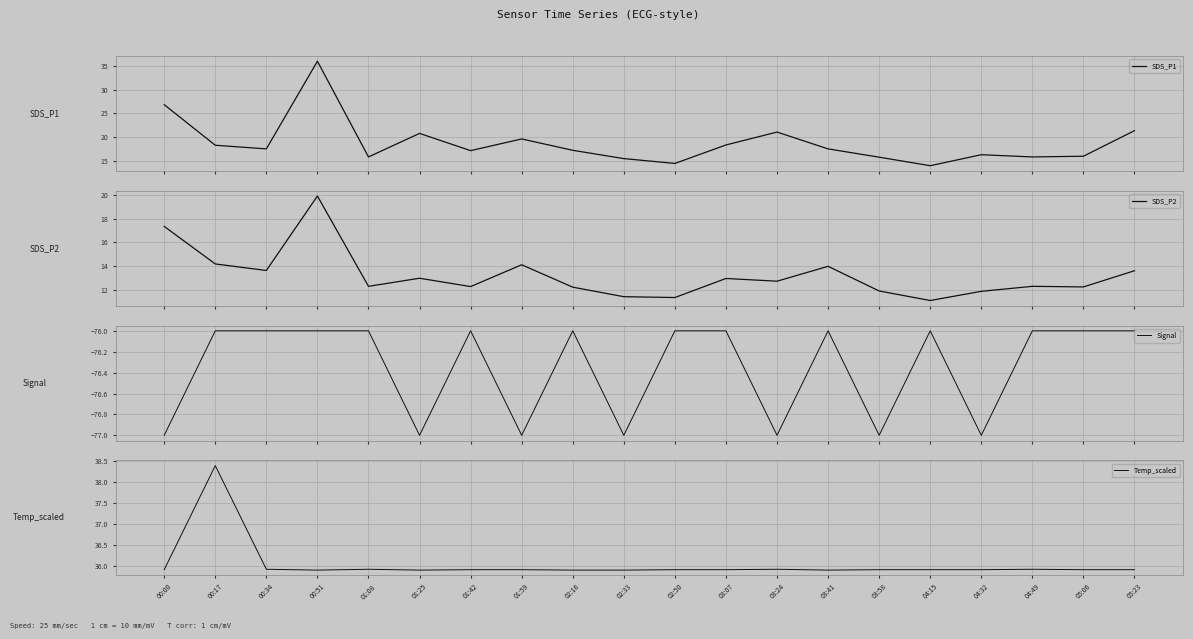

Rank the series at 05:06 from highest to lowest value.

Temp_scaled, SDS_P1, SDS_P2, Signal